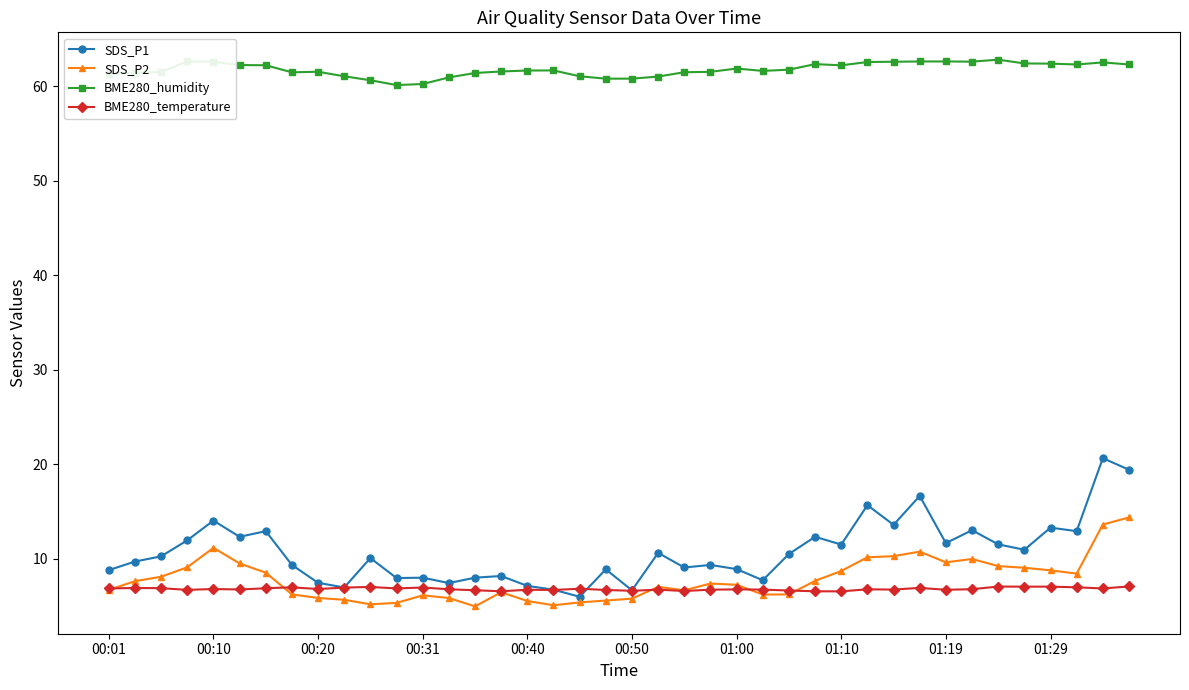

After their last crossing, which series has the higher values: BME280_temperature or SDS_P2?

SDS_P2